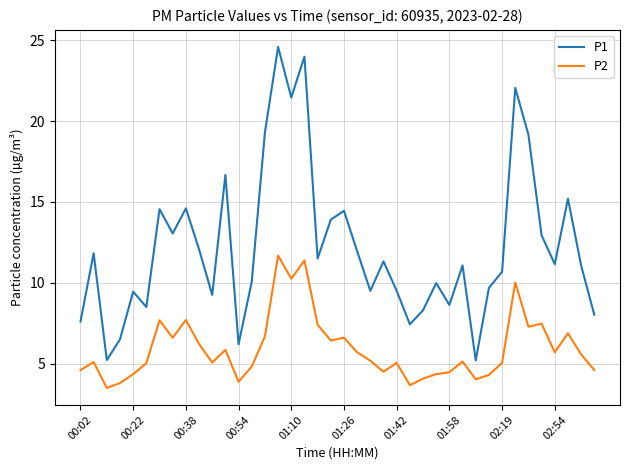

What is the minimum value shown in the chart?

3.5